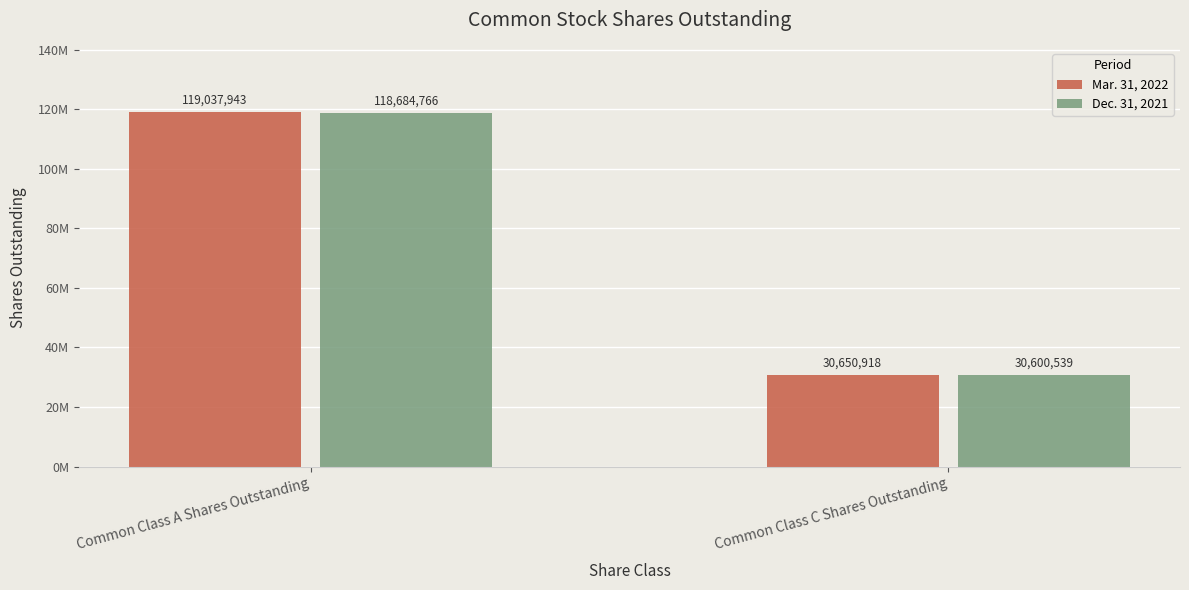

What are all the series names shown in the legend?

Mar. 31, 2022, Dec. 31, 2021